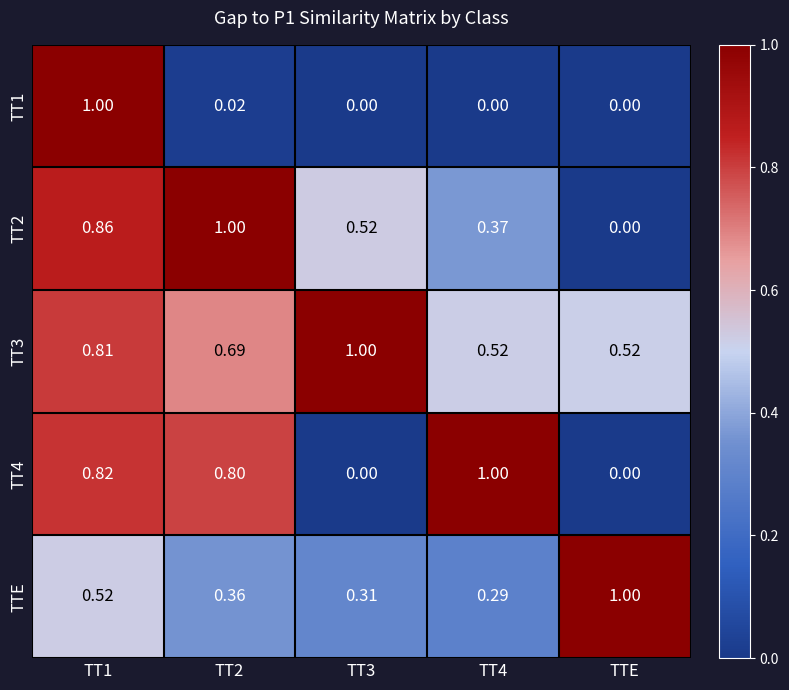

Which series has the largest total across all categories?

TT3